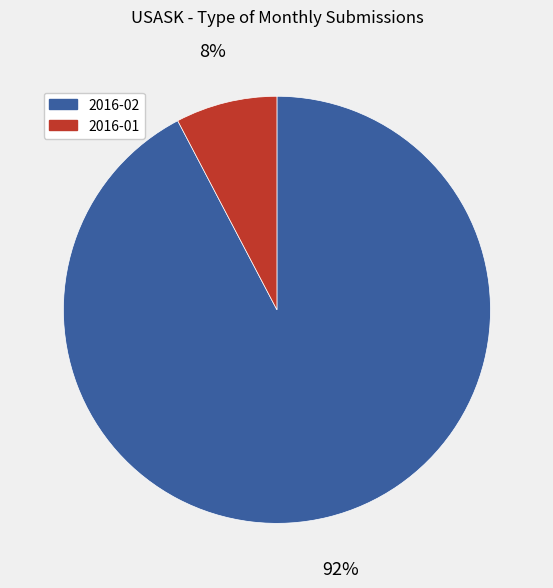

True or false: 2016-02 accounts for 99% of the total.

False